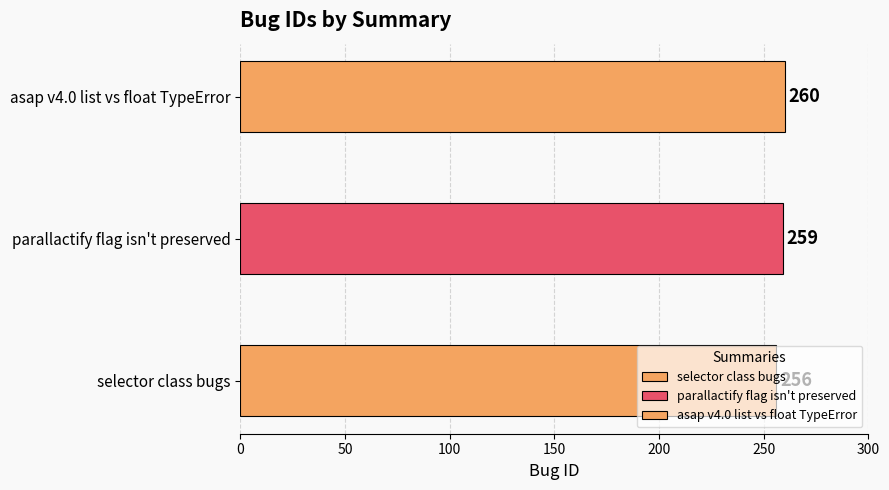

Which category has the lowest value across all series?

selector class bugs